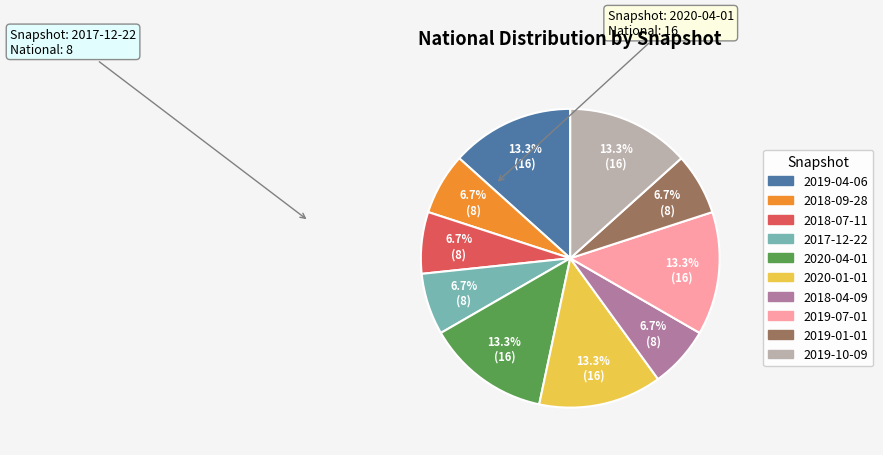

Does 2018-07-11 account for over 50% of the chart?

No